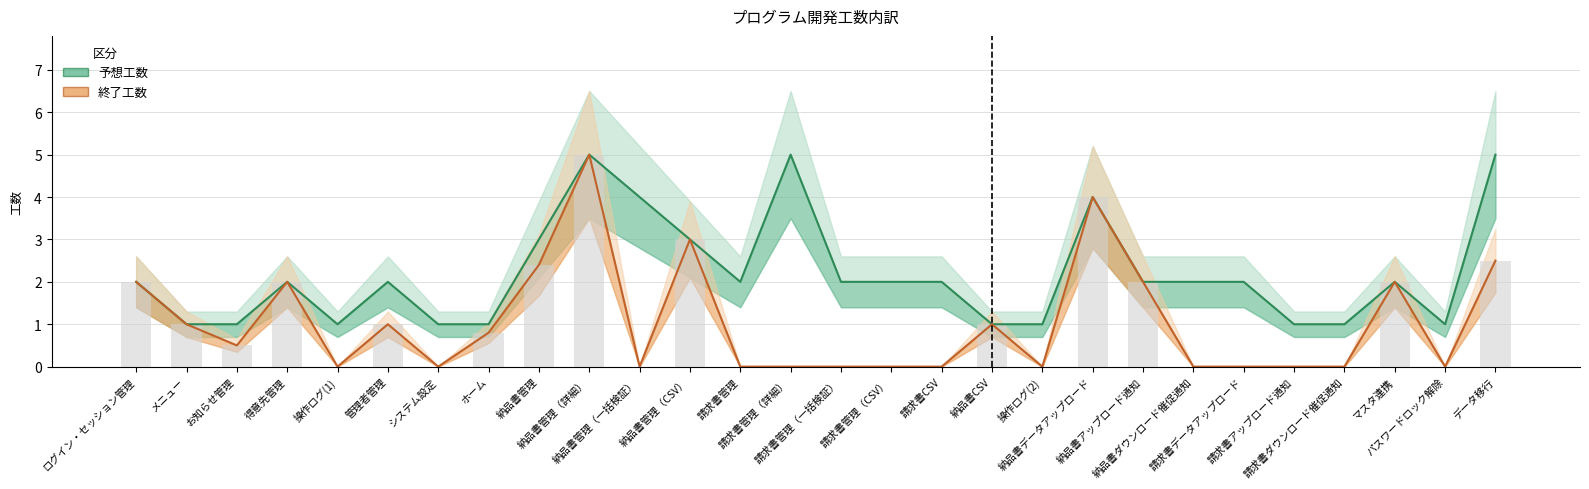

Where does the 予想工数 series first go above 2?

納品書管理